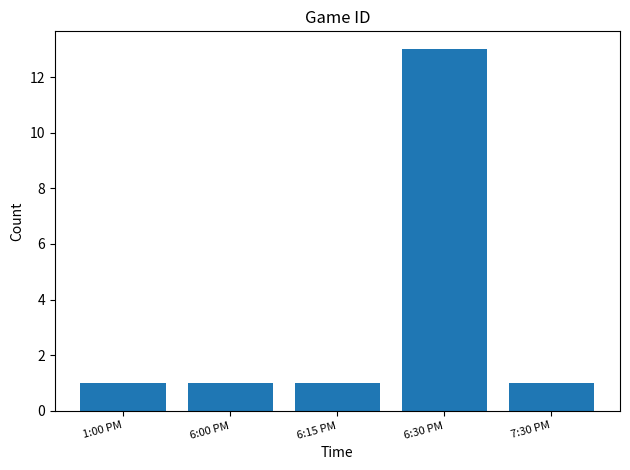

The value at 6:30 PM is 13. True or false?

True